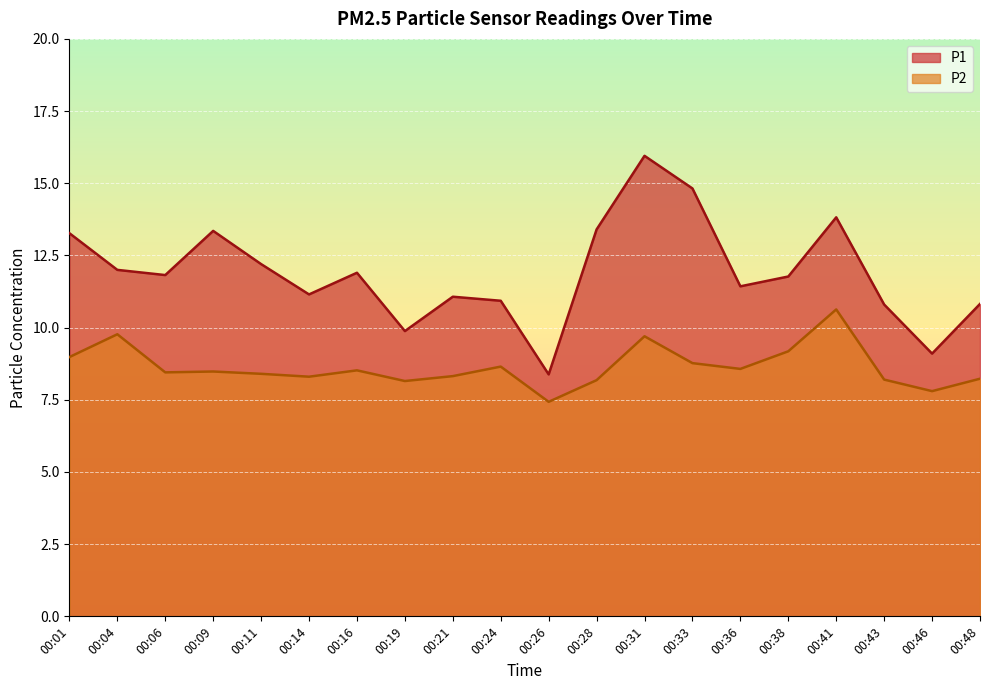

True or false: P2 has more than 0 interior local peaks.

True